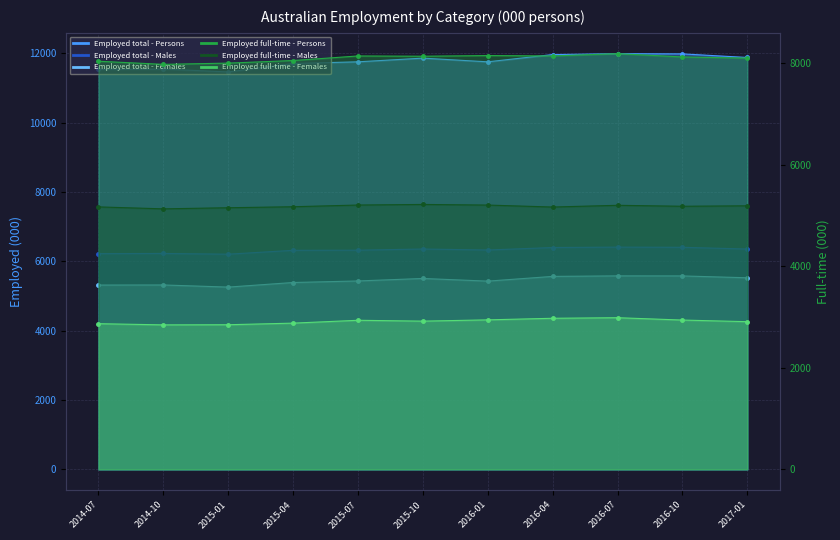

What is the total value across all series at 2016-07?

40377.1